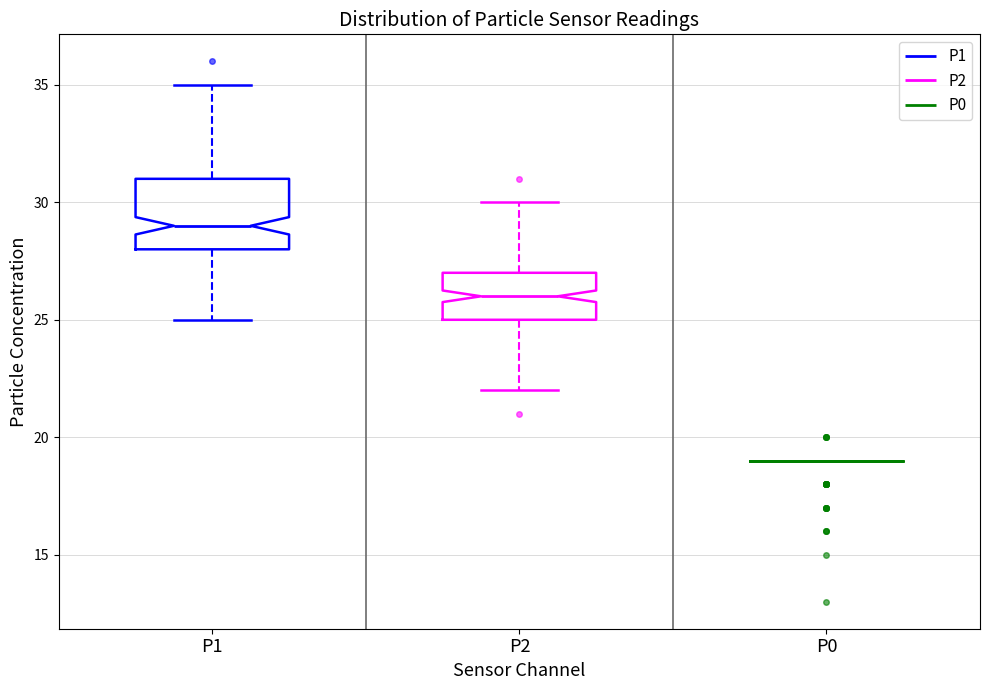

Reading left to right, read every box against the y-axis: the position of its median line, the range the box covers, and the ends of its whiskers. The values are not printed on the chart, so give them approximately, as read against the axis.

P1: median 29, box 28 to 31, whiskers 25 to 35
P2: median 26, box 25 to 27, whiskers 22 to 30
P0: box collapsed to a line at 19, whiskers 19 to 19